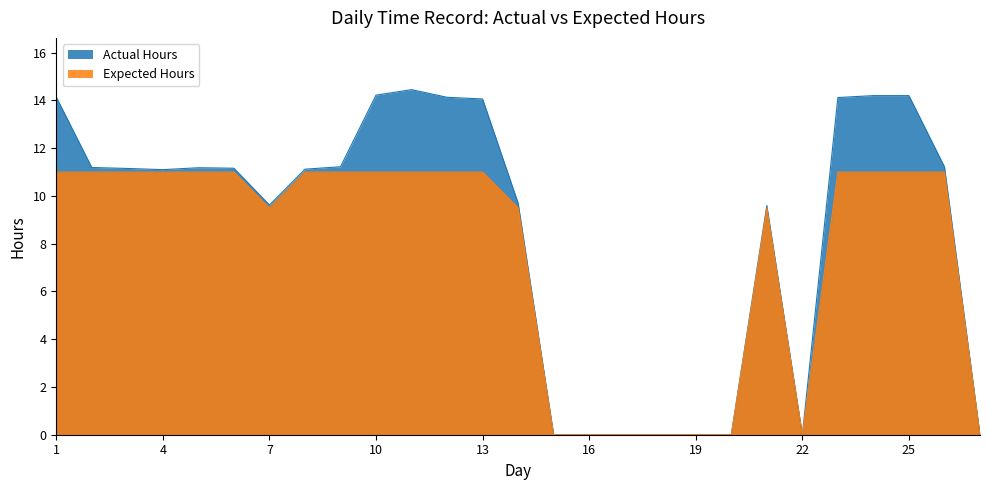

The value of Actual Hours at 1 is 14.1. True or false?

True